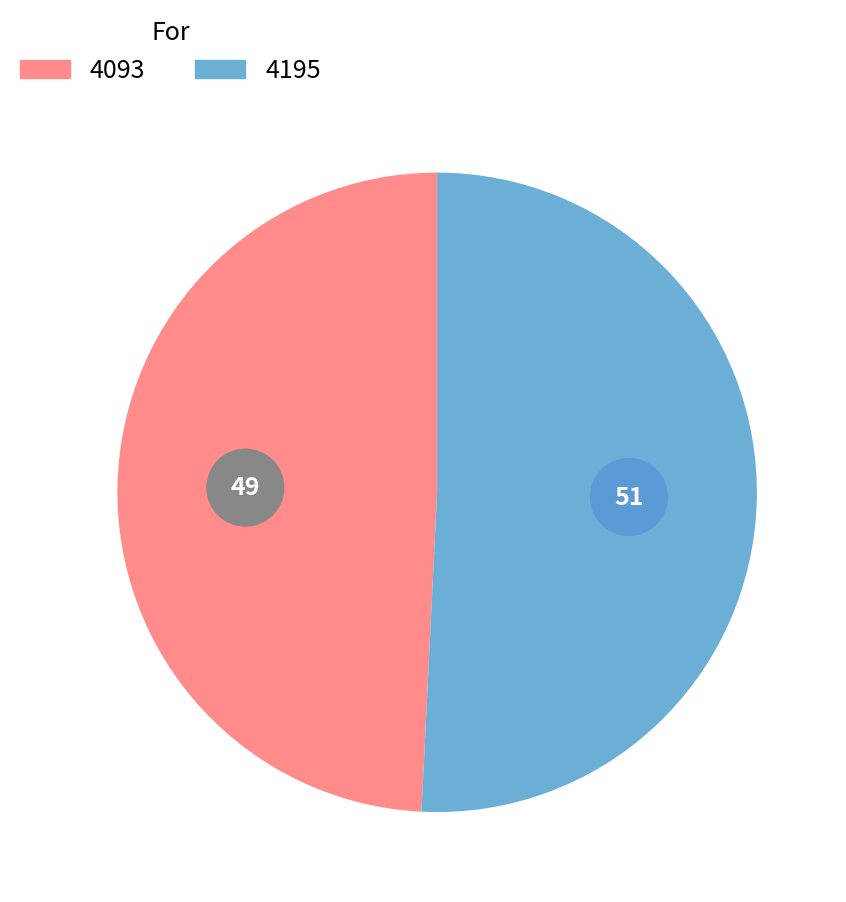

What percentage is NOT represented by 4093?

50.8%